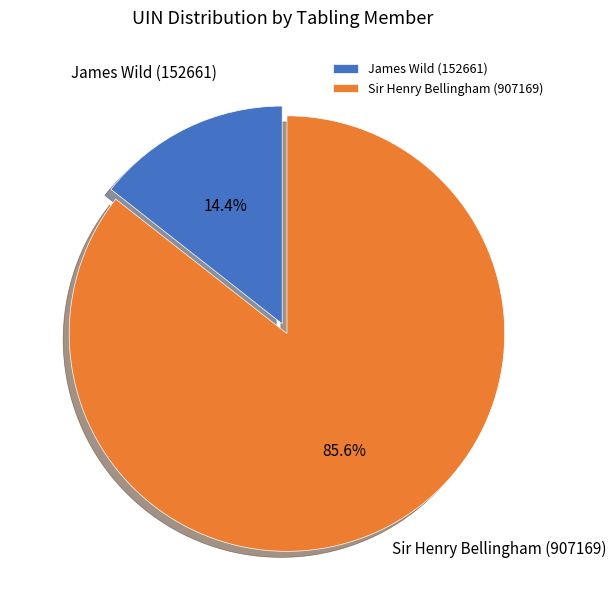

Between James Wild (152661) and Sir Henry Bellingham (907169), which is larger?

Sir Henry Bellingham (907169)